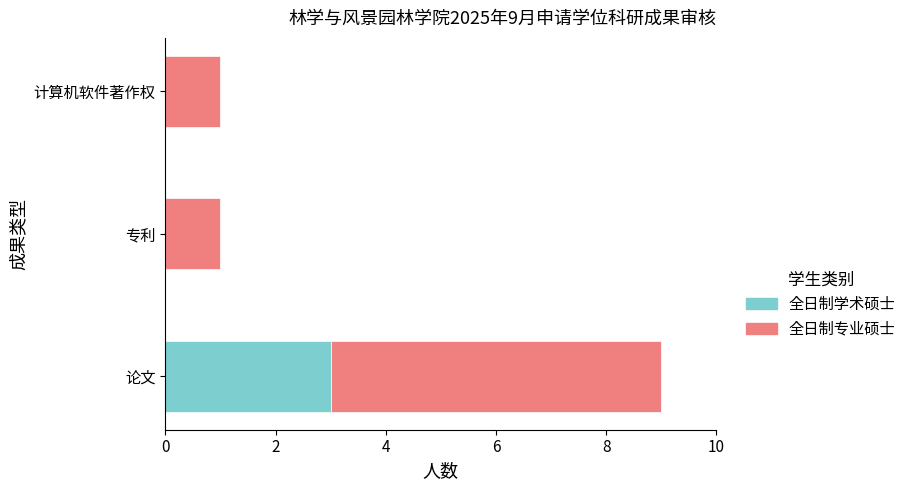

True or false: 全日制学术硕士 has a value of 3 at 论文.

True